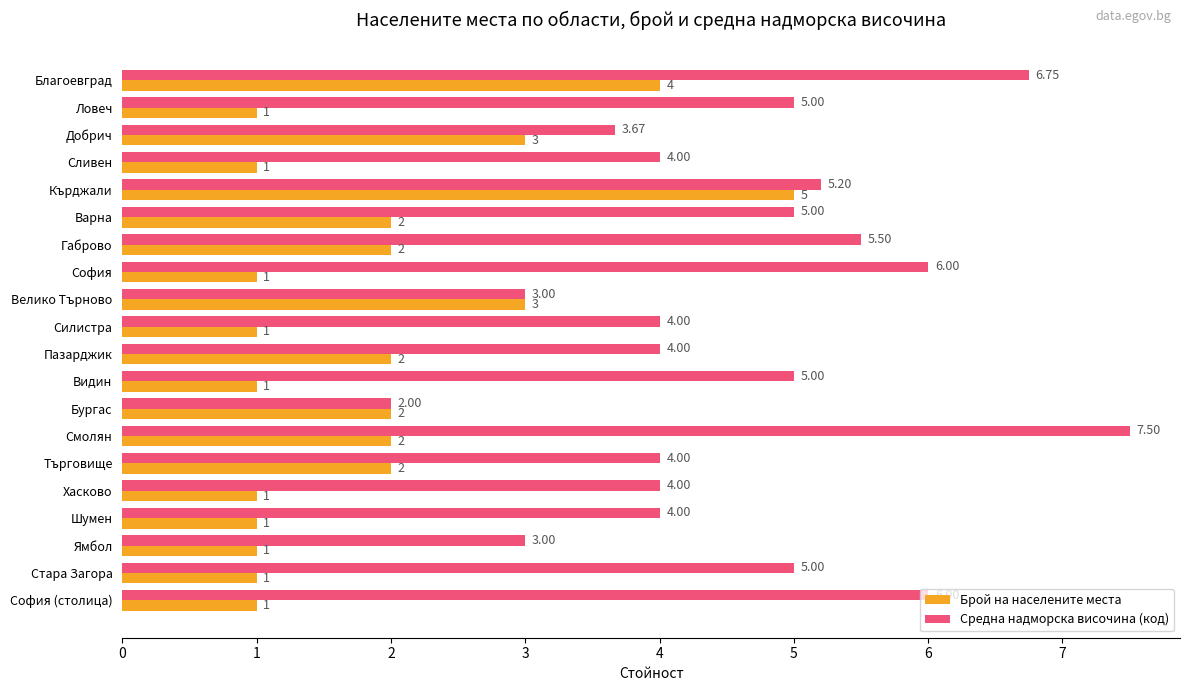

Rank the series by their average value, from lowest to highest.

Брой на населените места, Средна надморска височина (код)